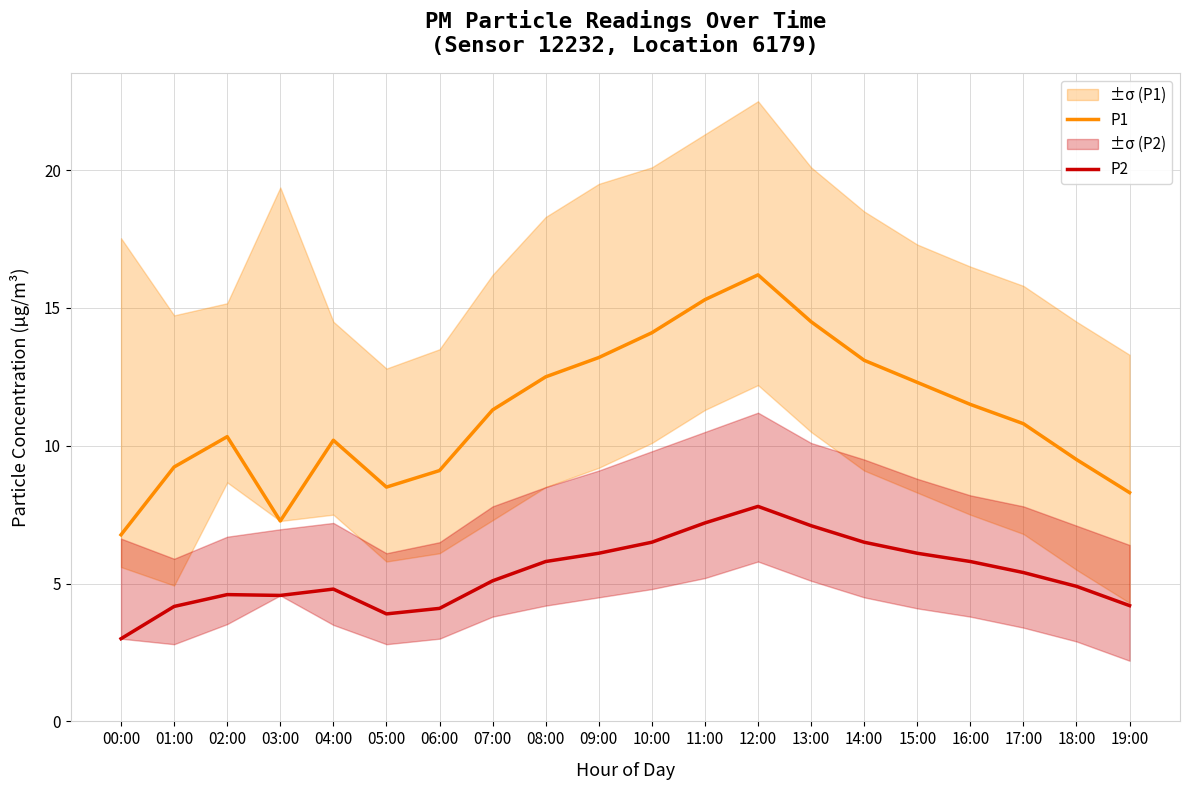

Reading left to right, what are all the values shown in this chart?

P1: 00:00=6.8	01:00=9.2	02:00=10.3	03:00=7.3	04:00=10.2	05:00=8.5	06:00=9.1	07:00=11.3	08:00=12.5	09:00=13.2	10:00=14.1	11:00=15.3	12:00=16.2	13:00=14.5	14:00=13.1	15:00=12.3	16:00=11.5	17:00=10.8	18:00=9.5	19:00=8.3
P2: 00:00=3.0	01:00=4.2	02:00=4.6	03:00=4.6	04:00=4.8	05:00=3.9	06:00=4.1	07:00=5.1	08:00=5.8	09:00=6.1	10:00=6.5	11:00=7.2	12:00=7.8	13:00=7.1	14:00=6.5	15:00=6.1	16:00=5.8	17:00=5.4	18:00=4.9	19:00=4.2